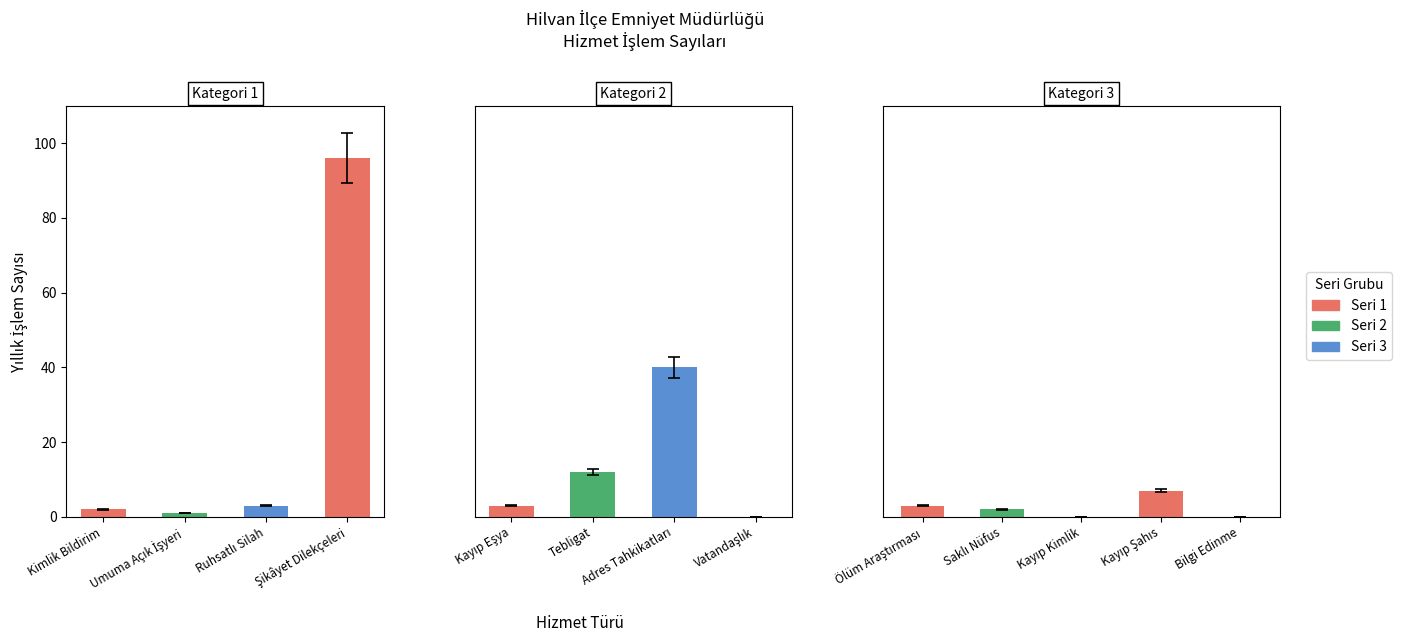

The chart shows a value of 1 at Ölüm Araştırması. True or false?

False